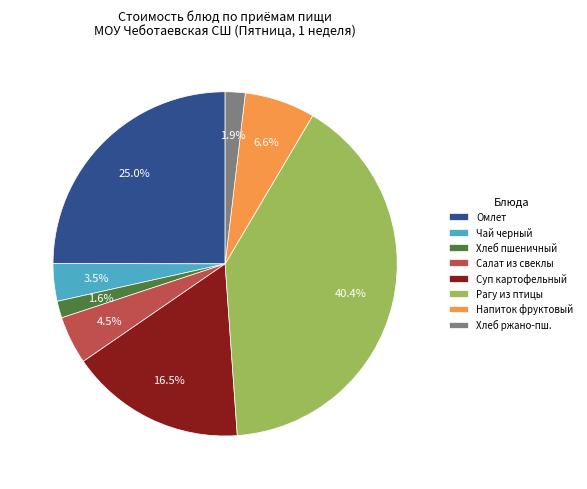

To the nearest percent, what is the average slice percentage?

12%